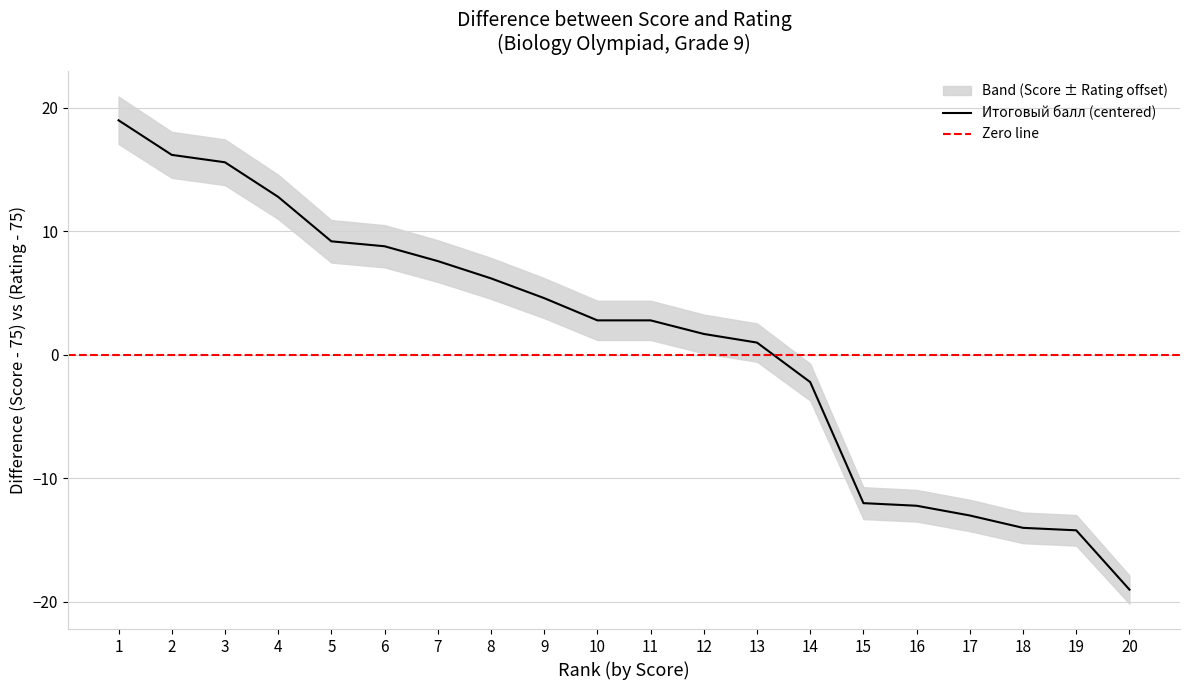

What is the sum of all values?

21.7